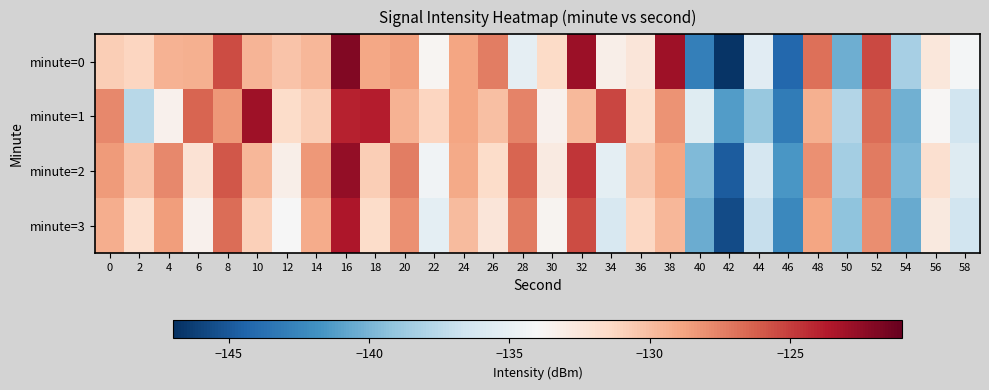

Reading left to right, list all the values displayed in this chart.

minute=0: 0=-130.8	2=-131.2	4=-129.5	6=-129.4	8=-125.5	10=-129.6	12=-130.2	14=-129.7	16=-121.9	18=-129.0	20=-128.6	22=-133.8	24=-128.8	26=-127.3	28=-135.1	30=-131.5	32=-122.9	34=-133.3	36=-132.4	38=-123.0	40=-142.9	42=-146.8	44=-135.5	46=-144.2	48=-126.8	50=-140.4	52=-125.4	54=-138.3	56=-132.6	58=-134.2
minute=1: 0=-127.8	2=-137.6	4=-133.4	6=-126.4	8=-128.4	10=-123.0	12=-131.6	14=-130.8	16=-123.9	18=-123.7	20=-129.5	22=-131.2	24=-128.9	26=-130.1	28=-127.6	30=-133.4	32=-129.8	34=-125.3	36=-131.7	38=-128.2	40=-135.6	42=-141.3	44=-138.9	46=-143.1	48=-129.4	50=-137.8	52=-126.7	54=-140.2	56=-133.8	58=-136.5
minute=2: 0=-128.5	2=-130.3	4=-127.8	6=-132.1	8=-125.9	10=-129.7	12=-133.2	14=-128.4	16=-122.6	18=-130.8	20=-127.3	22=-134.5	24=-129.1	26=-131.6	28=-126.4	30=-132.8	32=-124.7	34=-135.3	36=-130.5	38=-128.9	40=-139.7	42=-144.8	44=-136.2	46=-141.6	48=-128.1	50=-138.4	52=-127.2	54=-139.8	56=-131.9	58=-135.7
minute=3: 0=-129.3	2=-131.8	4=-128.6	6=-133.4	8=-126.7	10=-130.9	12=-134.1	14=-129.2	16=-123.5	18=-131.6	20=-128.1	22=-135.3	24=-129.9	26=-132.4	28=-127.2	30=-133.6	32=-125.5	34=-136.1	36=-131.3	38=-129.7	40=-140.5	42=-145.6	44=-137.0	46=-142.4	48=-128.9	50=-139.2	52=-128.0	54=-140.6	56=-132.7	58=-136.5